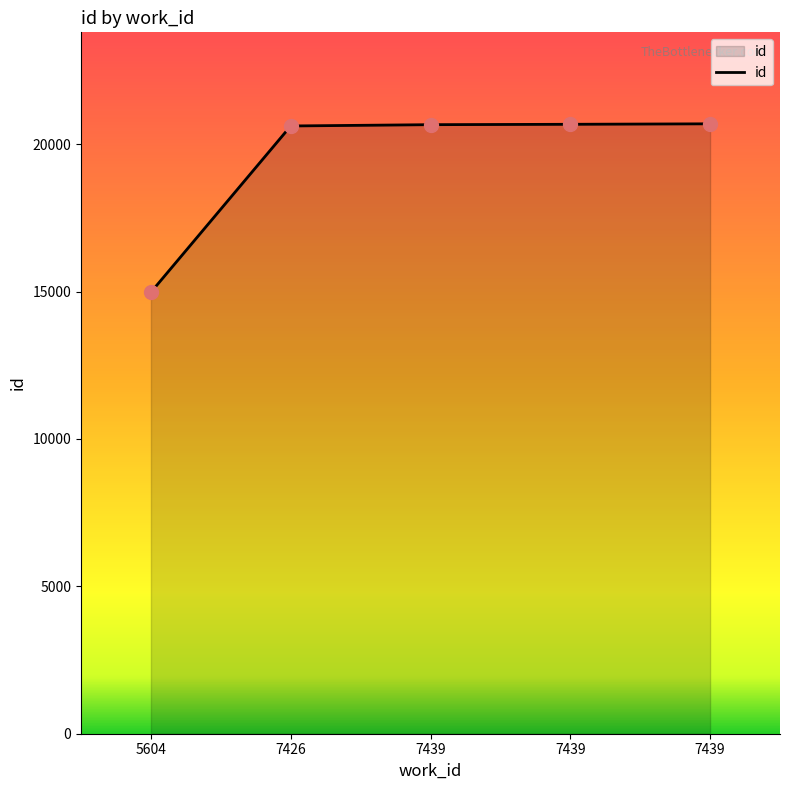

The chart shows a value of 5386 at 7439. True or false?

False